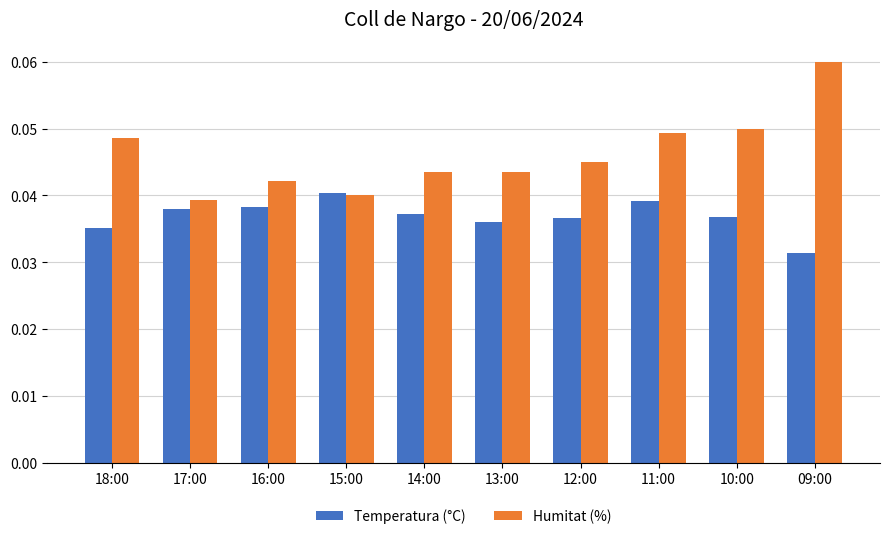

The value of Temperatura (°C) at 16:00 is 0.1. True or false?

False